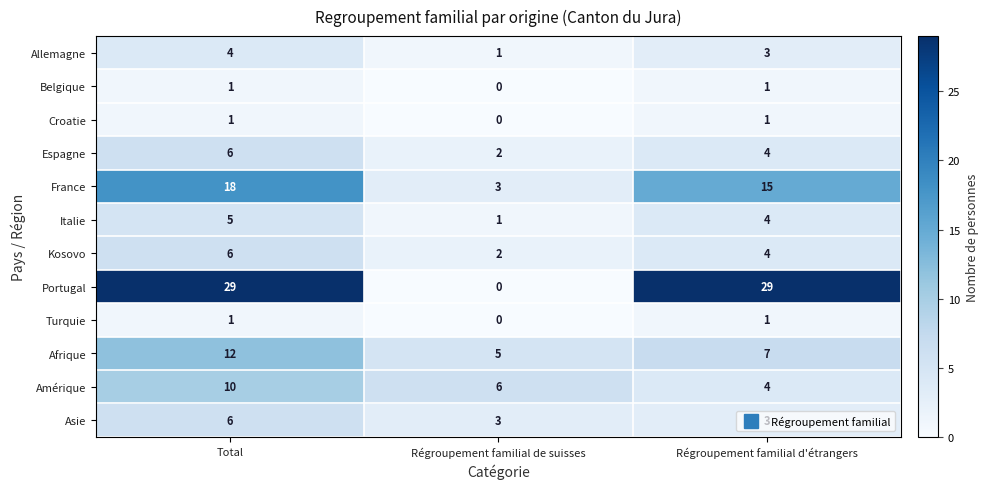

At which label does Italie first exceed 4?

Total